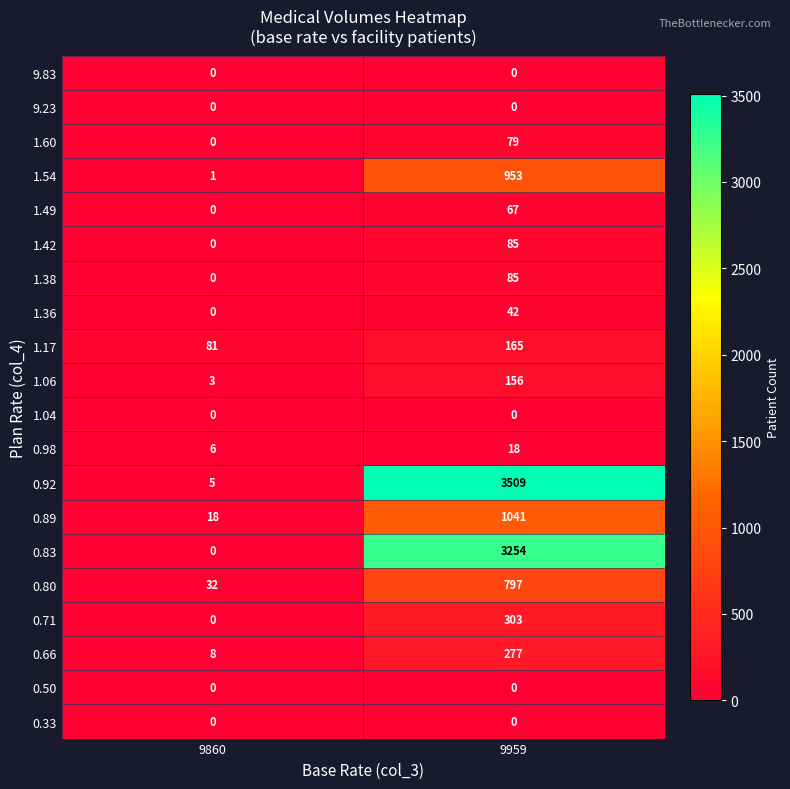

What is the sum of all 1.49 values?

67